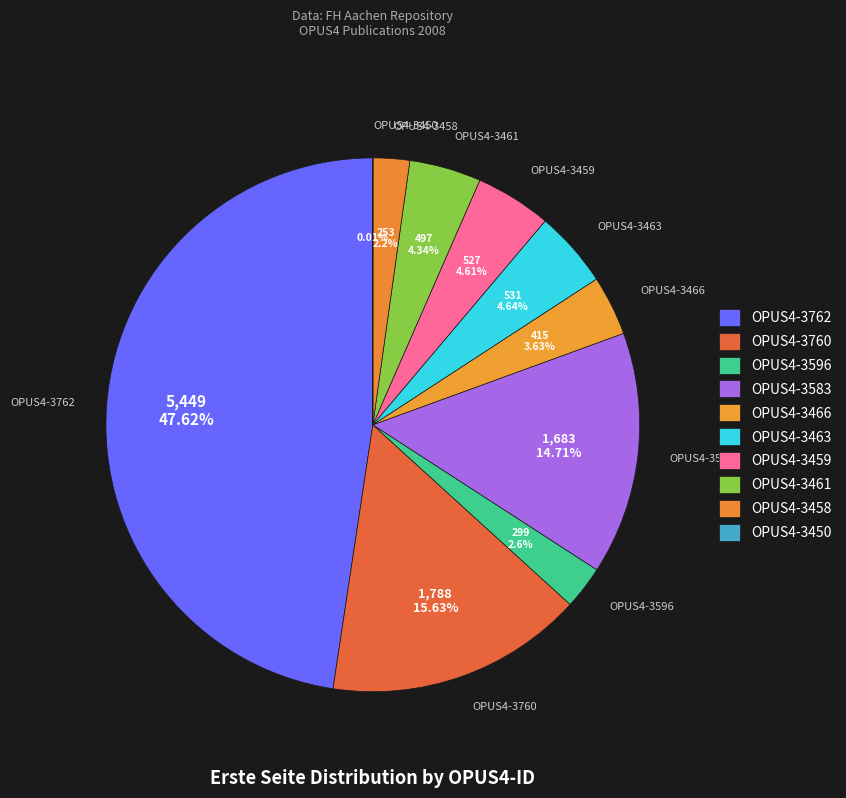

Is OPUS4-3762 the majority of the pie?

No